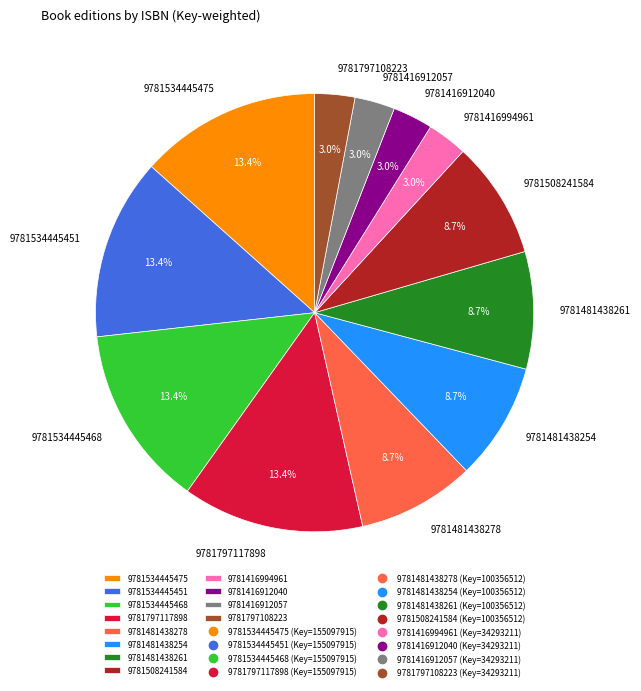

To the nearest percent, what percentage of the pie is 9781416994961?

3%